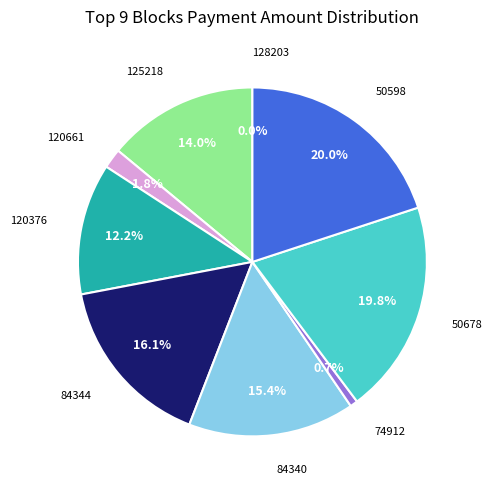

To the nearest percent, what is the difference between the 84344 and 50598 slice percentages?

4%